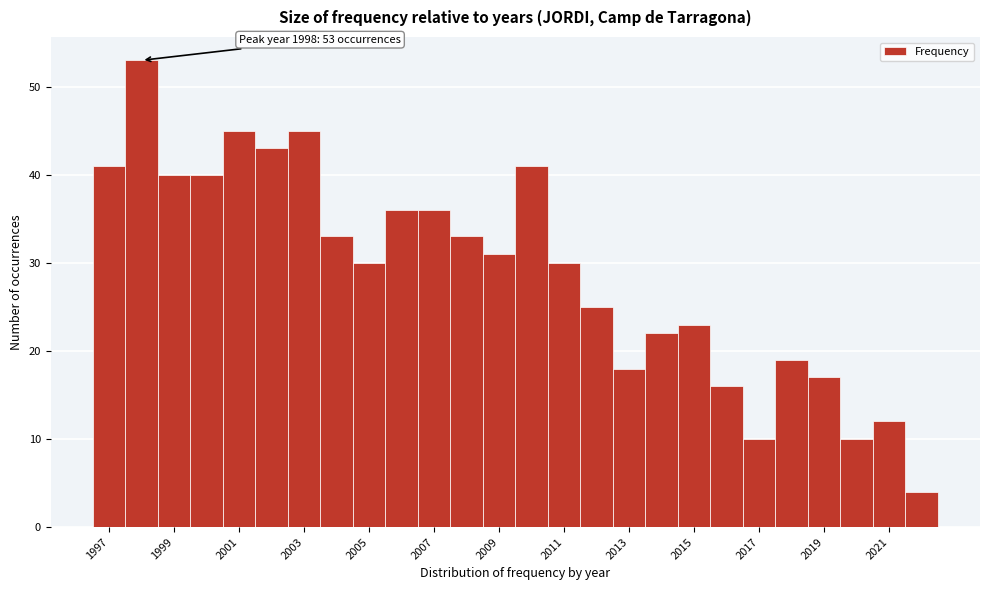

Over which range of the x-axis is the bar tallest?

1997.5 to 1998.5